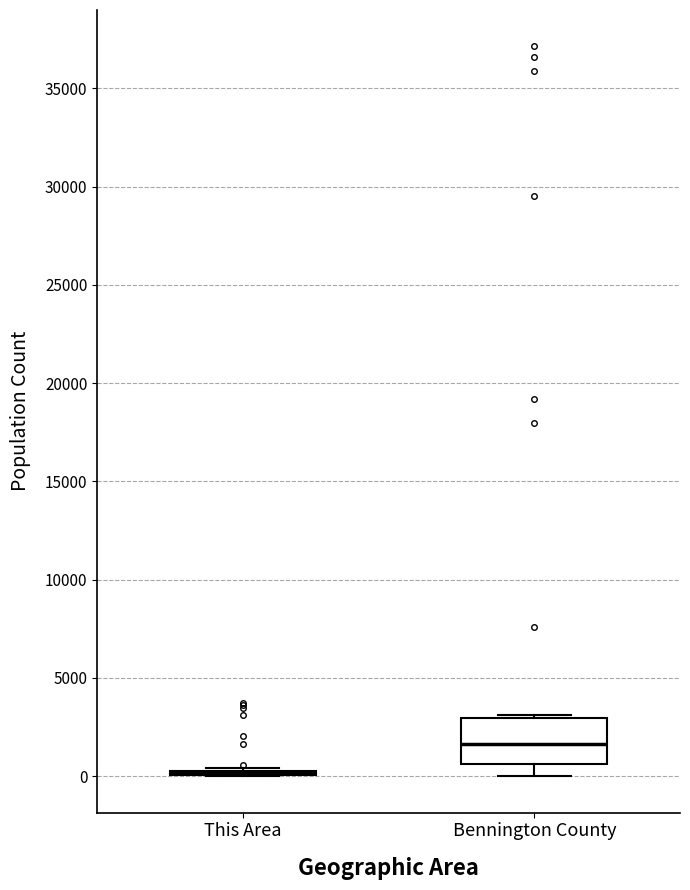

Reading left to right, read every box against the y-axis: the position of its median line, the range the box covers, and the ends of its whiskers. The values are not printed on the chart, so give them approximately, as read against the axis.

This Area: box collapsed to a line at 0, whiskers 0 to 500
Bennington County: median 1500, box 500 to 3000, whiskers 0 to 3000 (just above the box's upper edge)